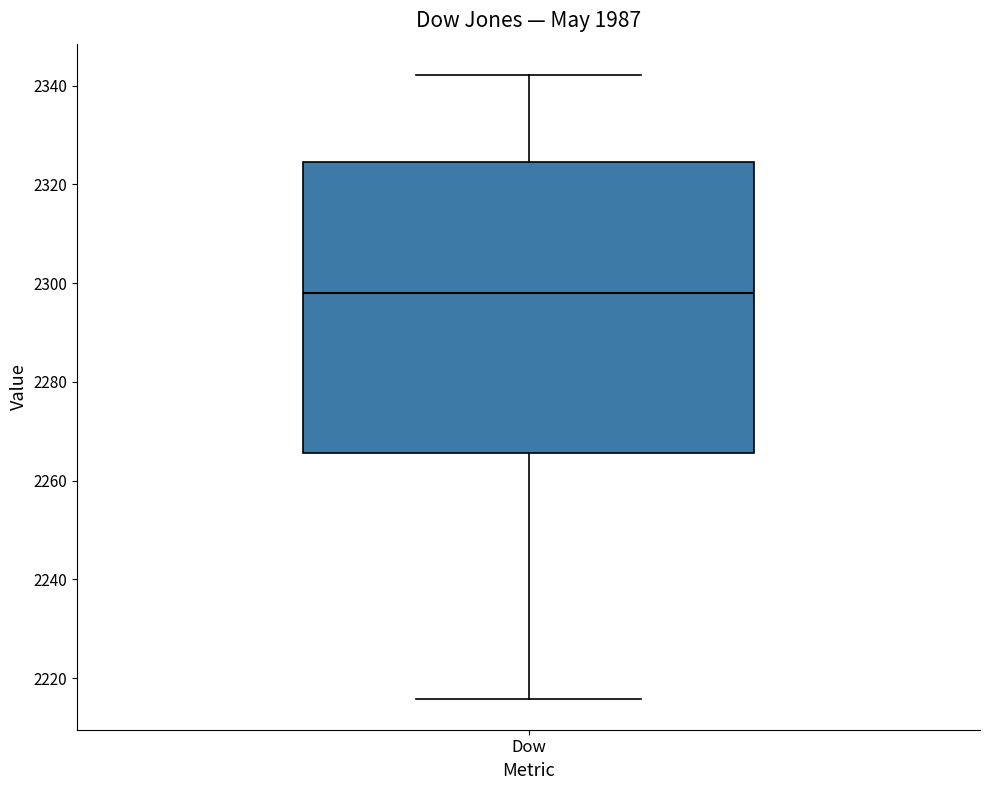

Transcribe this box plot: give where the median line is, the range the box spans, and where the two whiskers end, as read against the y-axis. The values are not printed on the chart, so give them approximately, as read against the axis.

median 2298, box 2266 to 2324, whiskers 2216 to 2342